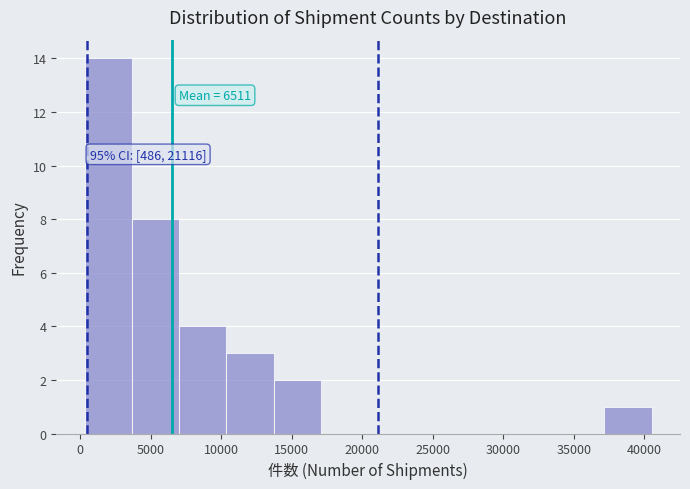

Over which range of the x-axis is the bar tallest?

500 to 3500